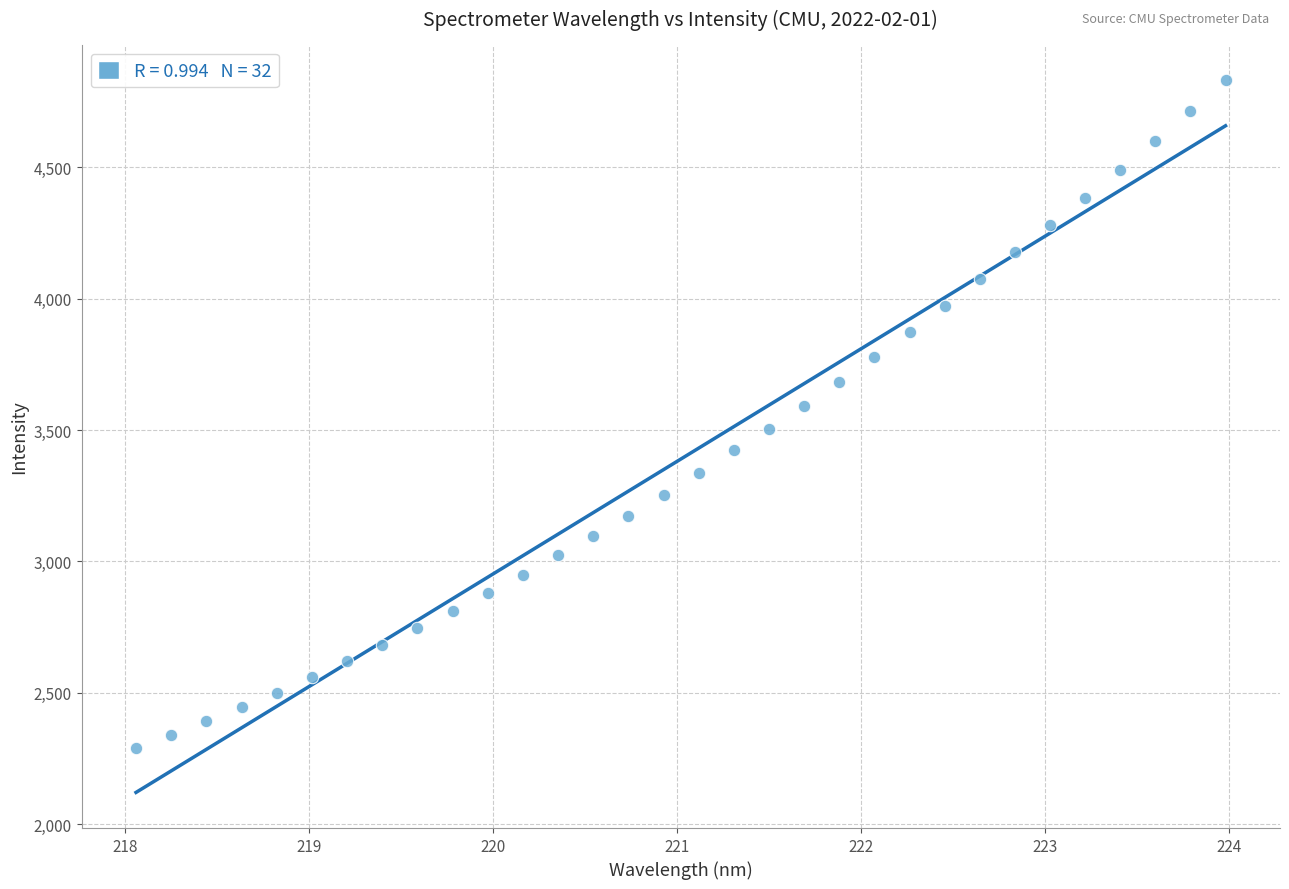

What is the range of Y values (max minus min)?

2542.5